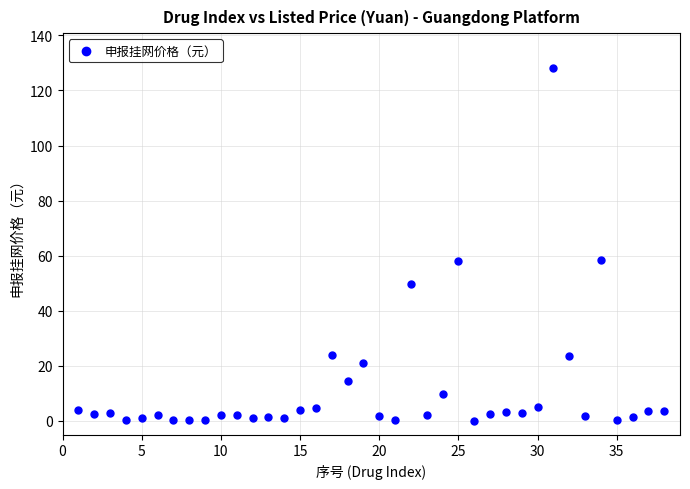

How many points are shown in the scatter plot?

38